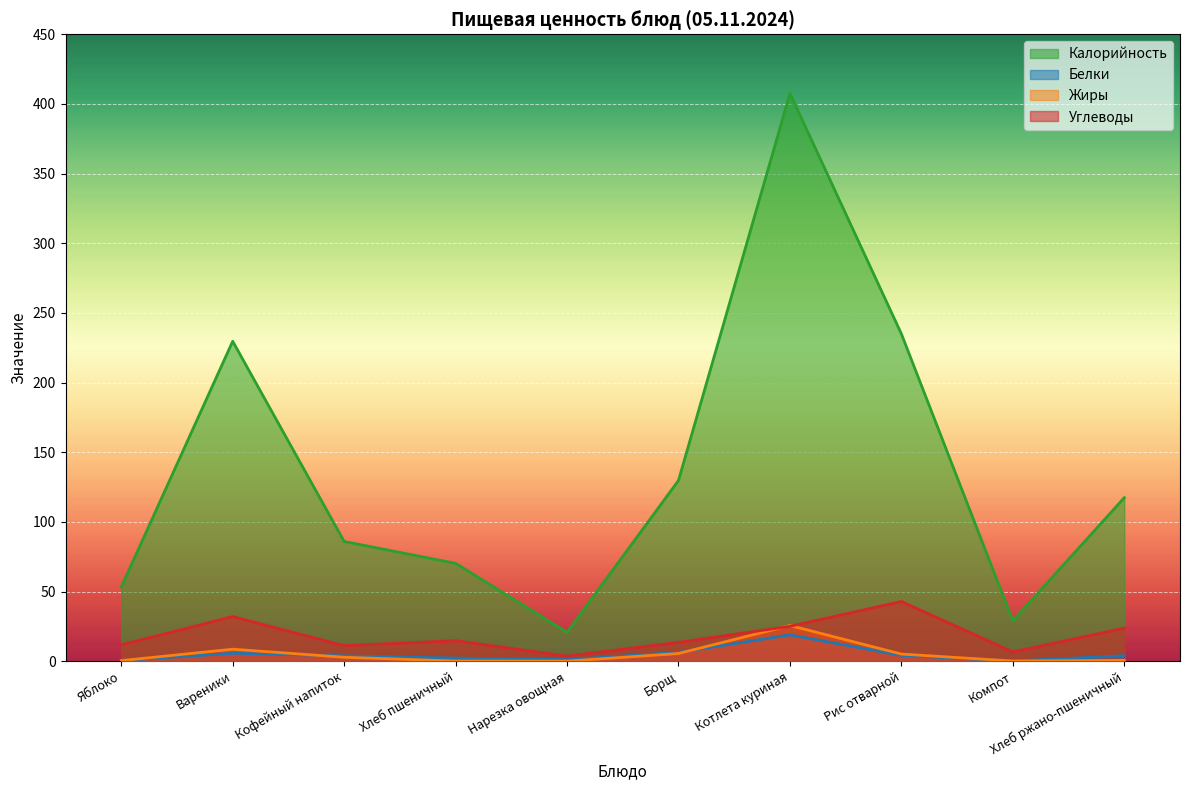

Reading left to right, extract all data points from this chart.

Калорийность: 53.3	229.7	86.0	70.3	20.8	129.8	407.6	235.0	29.1	117.4
Белки: 0.5	5.8	3.9	2.3	1.2	6.4	19.0	4.2	0.2	4.0
Жиры: 0.5	8.7	2.9	0.2	0.1	5.6	25.7	5.2	0.2	0.7
Углеводы: 11.8	32.1	11.2	14.8	3.7	13.6	25.1	42.9	6.7	23.8